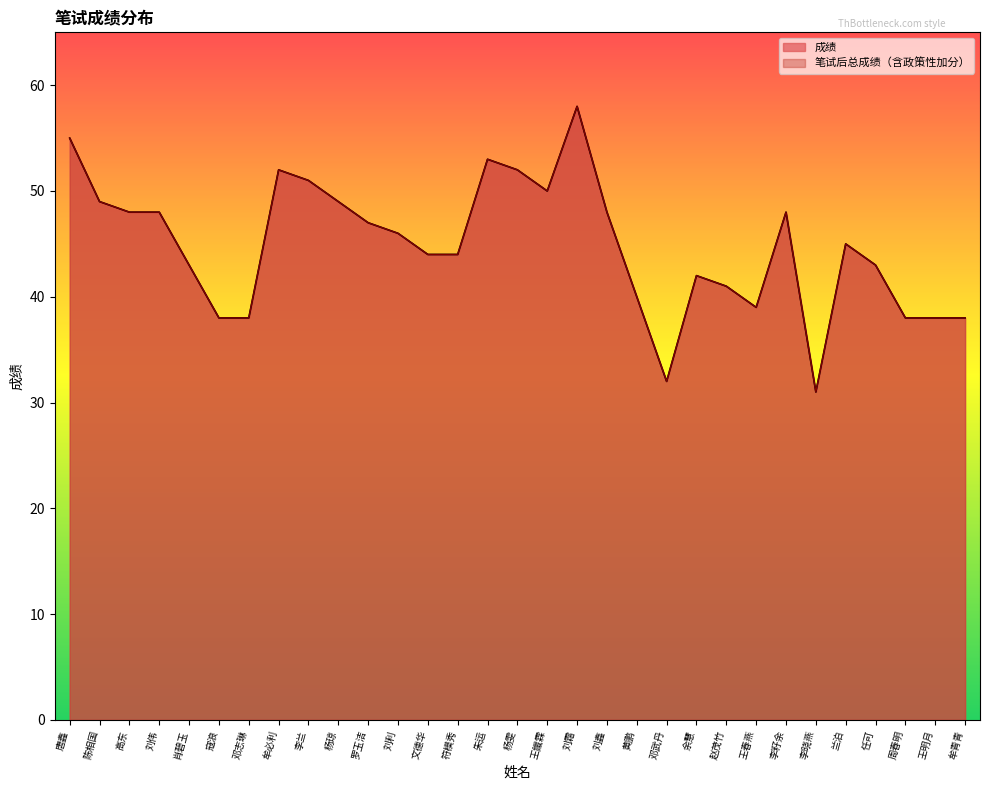

What is the difference between the second highest and minimum values in the 笔试后总成绩（含政策性加分） series?

24